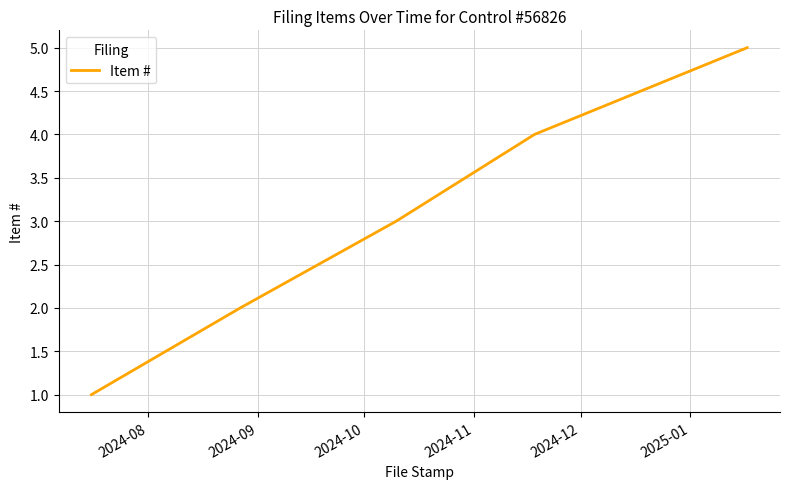

Is this an area chart (filled region under the line)?

No